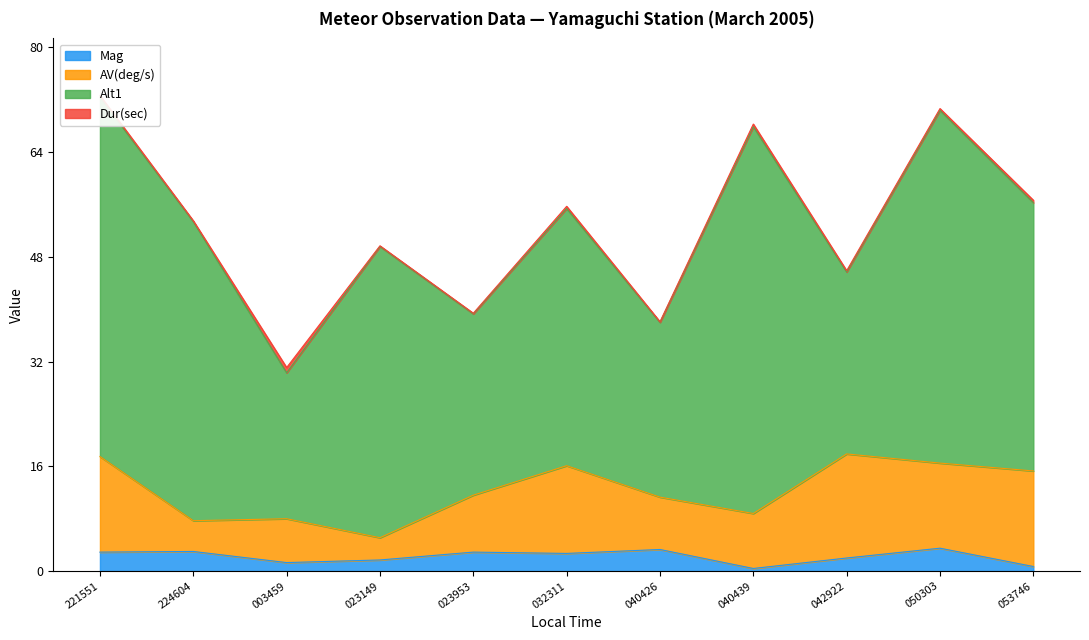

Reading right to left, extract all data points from this chart.

Mag: 0.7	3.5	2.0	0.4	3.3	2.7	2.9	1.7	1.3	3.0	2.9
AV(deg/s): 14.6	13.0	15.9	8.4	8.0	13.4	8.7	3.4	6.7	4.7	14.6
Alt1: 41.0	53.9	27.8	59.1	26.7	39.3	27.7	44.5	22.3	45.7	54.9
Dur(sec): 0.4	0.3	0.2	0.4	0.1	0.3	0.1	0.1	0.8	0.1	0.3